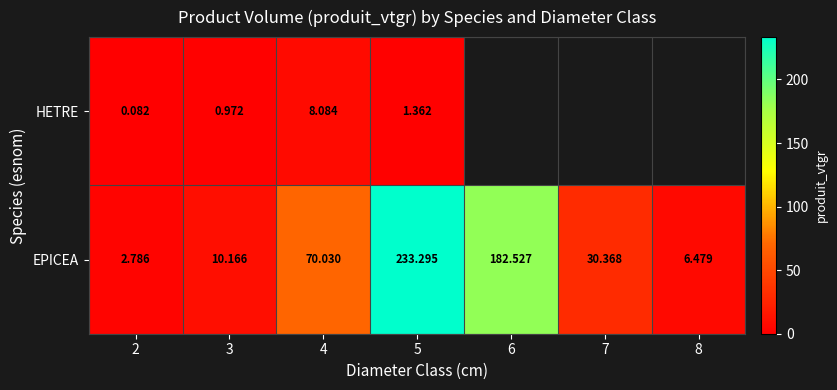

True or false: EPICEA has a value of 10.2 at 3.

True